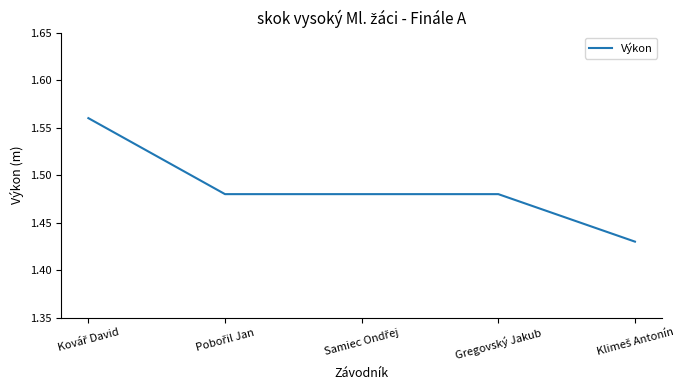

What is the difference between the maximum and minimum values?

0.1